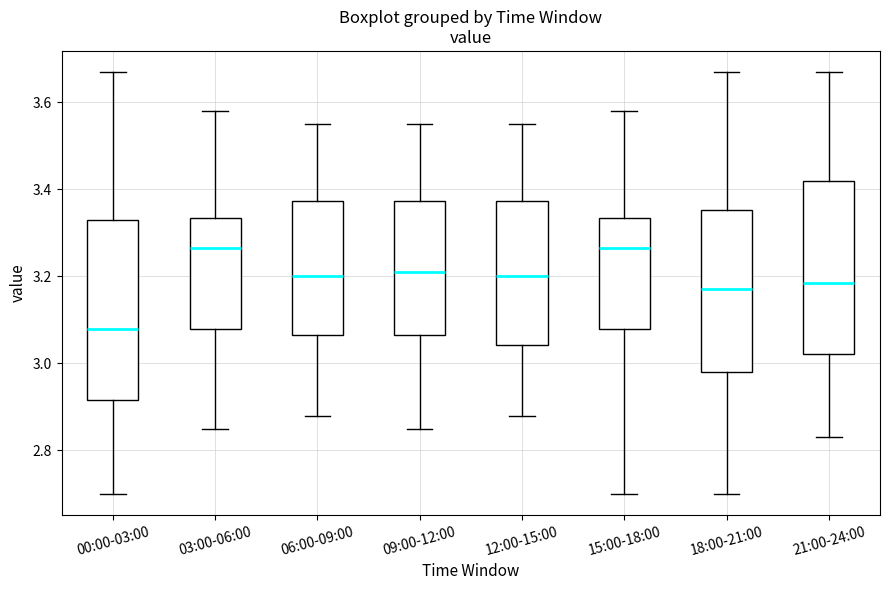

Reading left to right, transcribe this box plot: for each box, give where its median line is, the range the box spans, and where its two whiskers end, as read against the y-axis. The values are not printed on the chart, so give them approximately, as read against the axis.

00:00-03:00: median 3.08, box 2.92 to 3.34, whiskers 2.70 to 3.68
03:00-06:00: median 3.26, box 3.08 to 3.34, whiskers 2.86 to 3.58
06:00-09:00: median 3.20, box 3.06 to 3.38, whiskers 2.88 to 3.56
09:00-12:00: median 3.22, box 3.06 to 3.38, whiskers 2.86 to 3.56
12:00-15:00: median 3.20, box 3.04 to 3.38, whiskers 2.88 to 3.56
15:00-18:00: median 3.26, box 3.08 to 3.34, whiskers 2.70 to 3.58
18:00-21:00: median 3.18, box 2.98 to 3.36, whiskers 2.70 to 3.68
21:00-24:00: median 3.18, box 3.02 to 3.42, whiskers 2.84 to 3.68